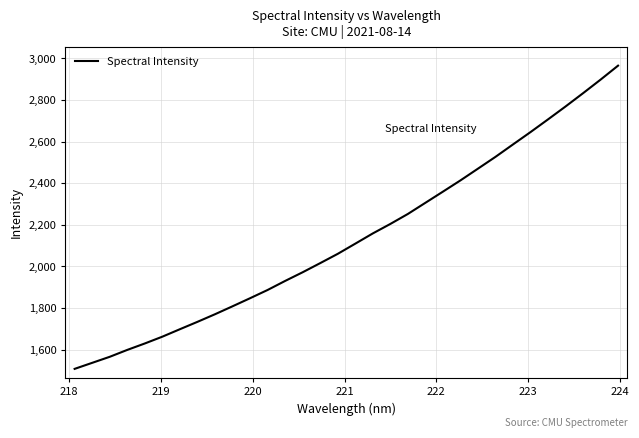

What is the smallest value displayed?

1507.2